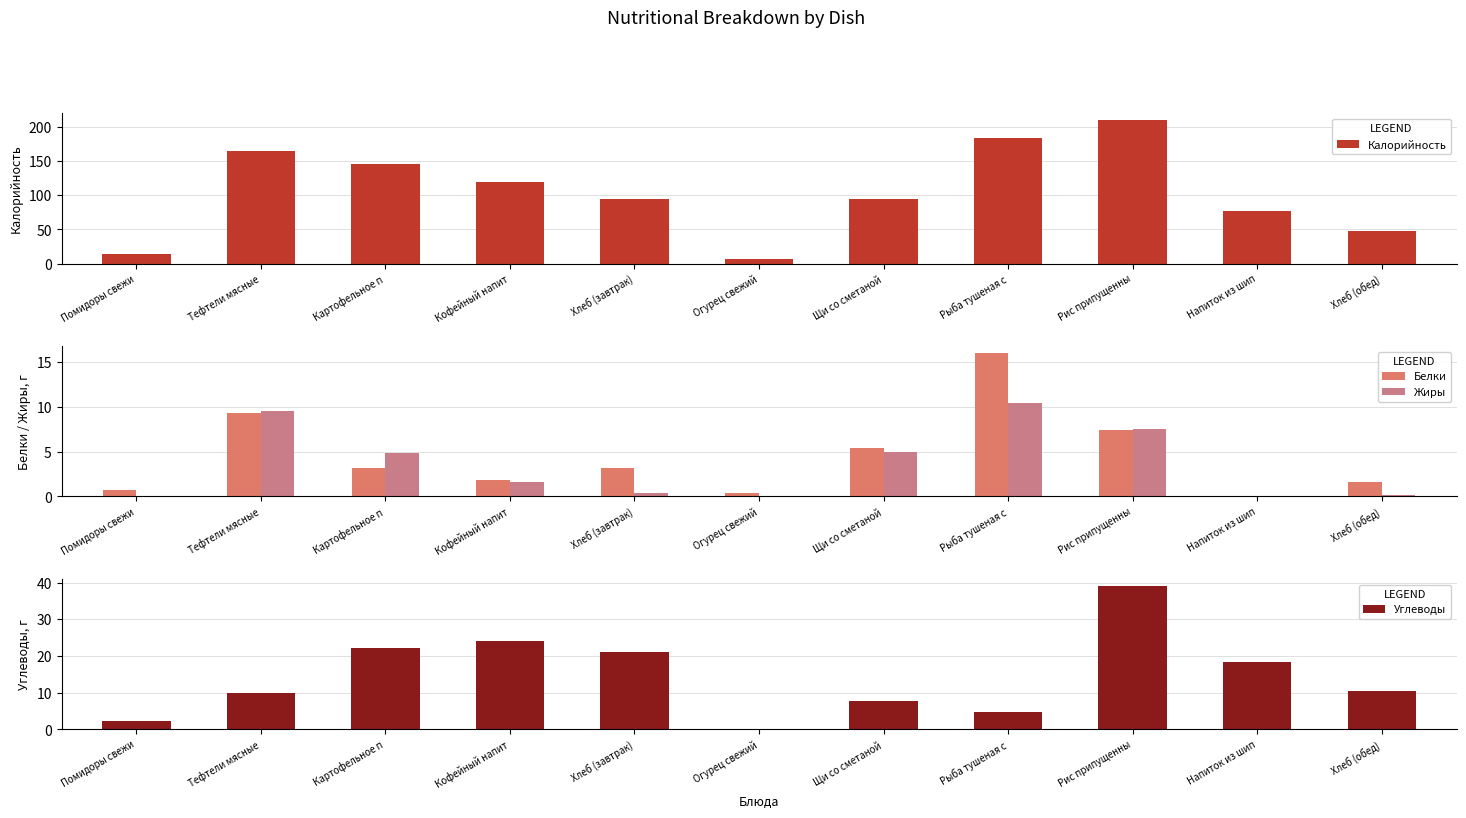

What is the value of the Калорийность bar at the 9th from the left?

209.6